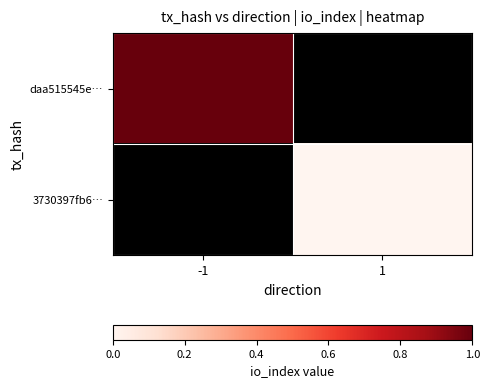

How many distinct data groups are displayed?

2